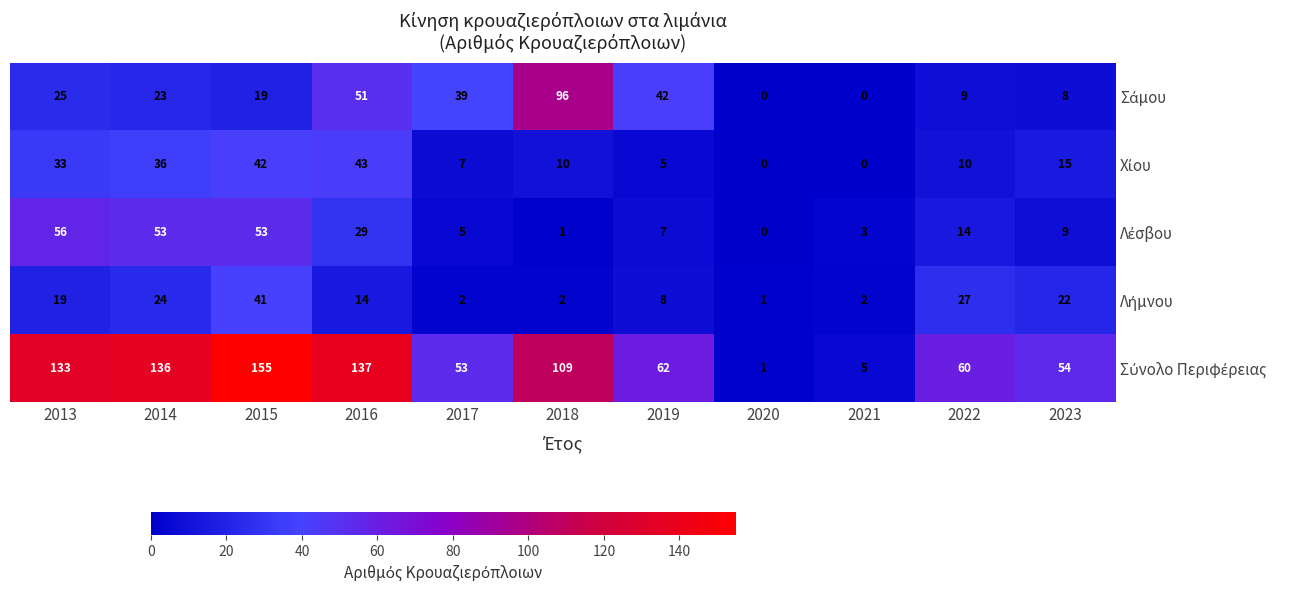

What is the maximum value shown in the chart?

155